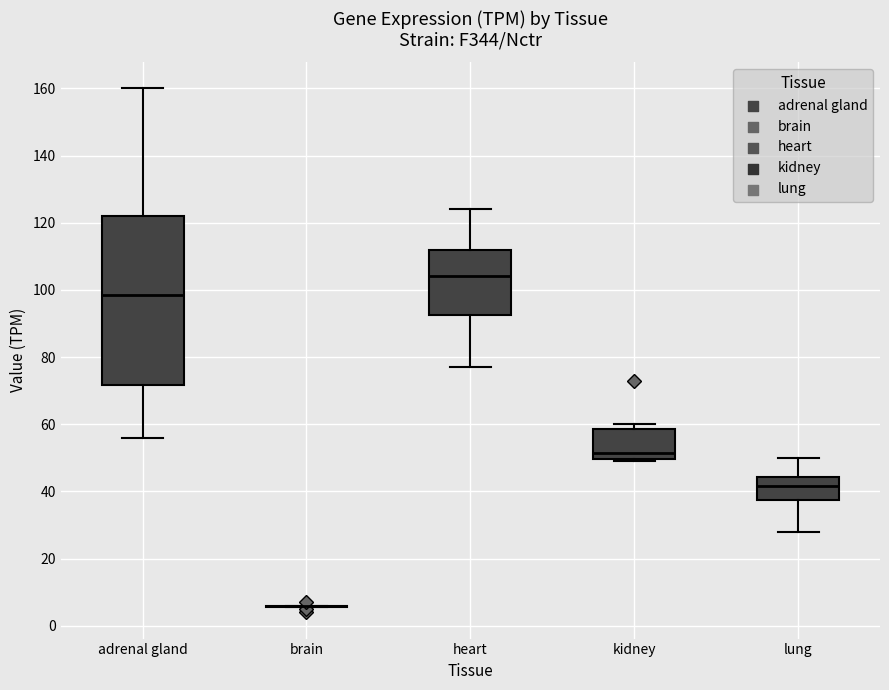

Where is the upper edge of the box for kidney on the y-axis? The values are not printed on the chart, so give them approximately, as read against the axis.

58